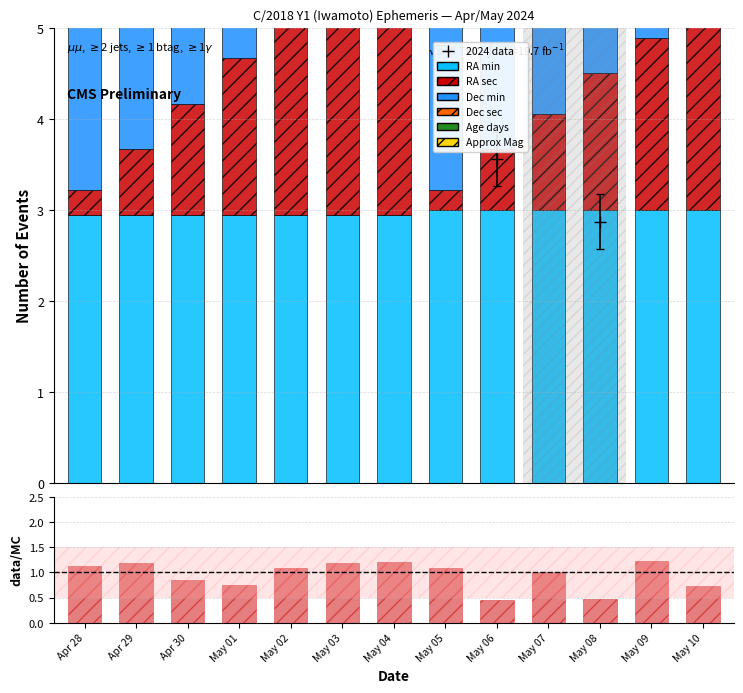

What is the difference between the maximum and minimum values in the RA sec series?

2.9